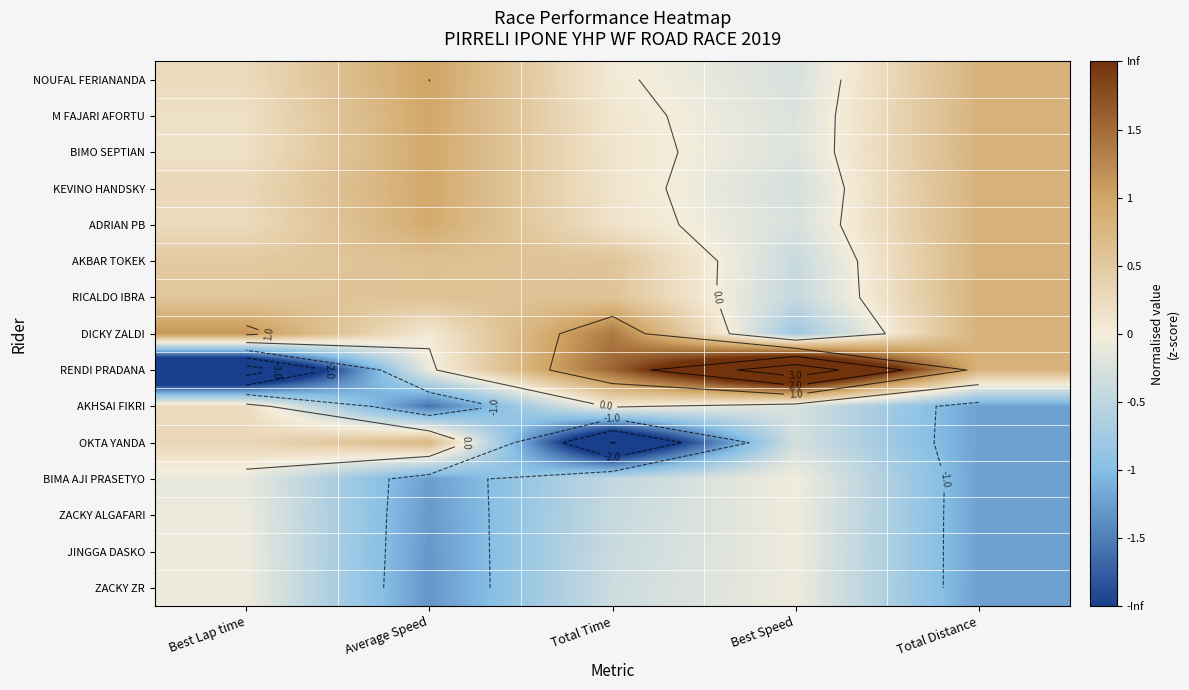

At which label does AKBAR TOKEK first exceed 0?

Best Lap time